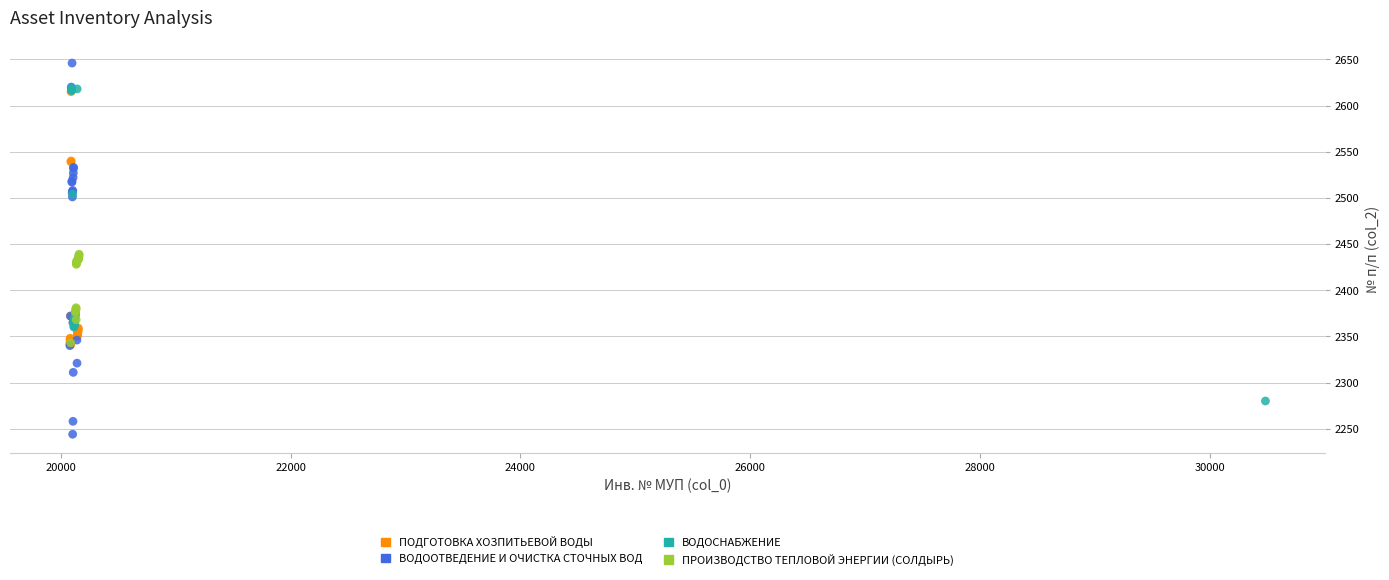

Which series reaches the minimum Y coordinate?

ВОДООТВЕДЕНИЕ И ОЧИСТКА СТОЧНЫХ ВОД